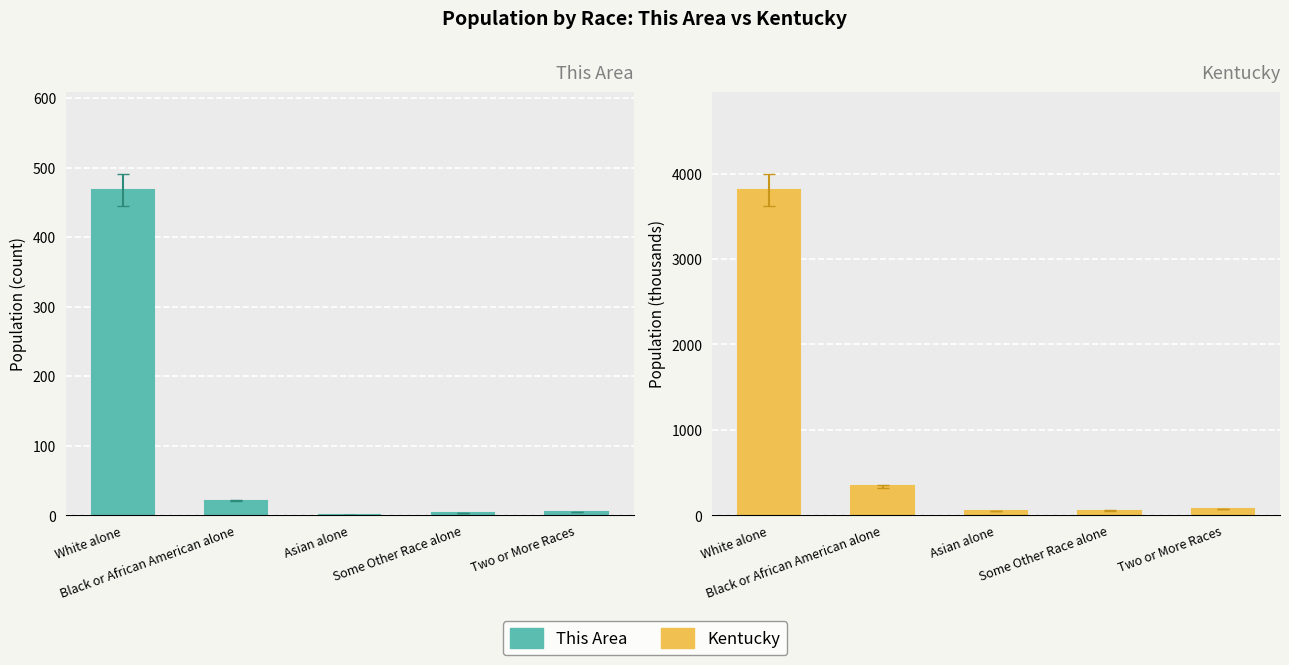

At which label does This Area first exceed 5?

White alone